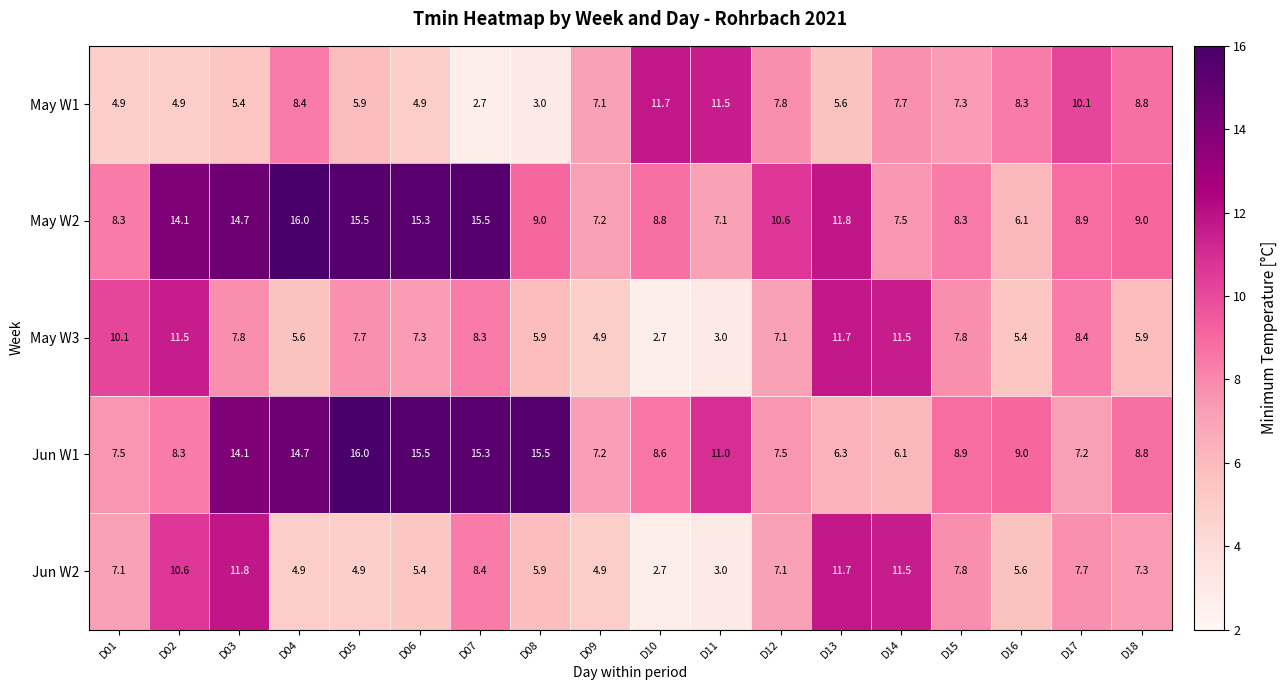

Where is May W3 nearest to the value 7?

D12